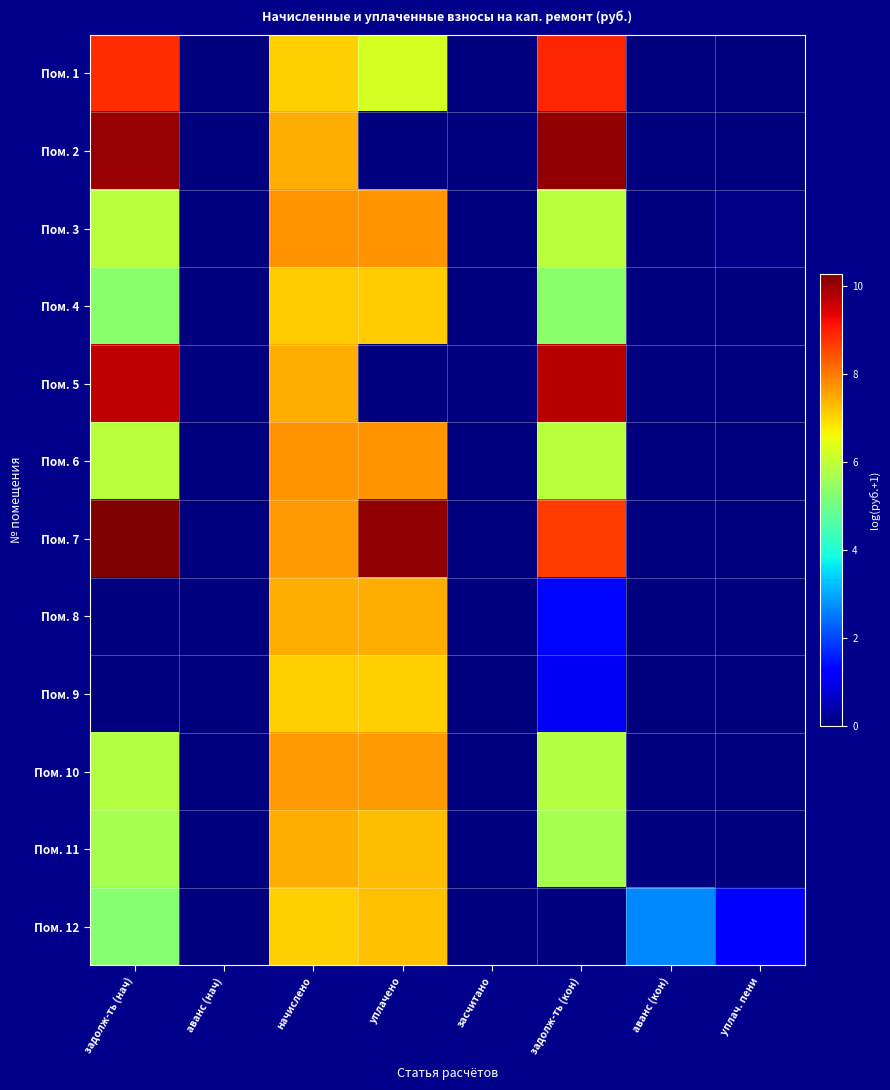

Reading left to right, list all the values displayed in this chart.

Пом. 1: задолж-ть (нач)=8.8	аванс (нач)=0.0	начислено=7.1	уплачено=6.2	засчитано=0.0	задолж-ть (кон)=8.9	аванс (кон)=0.0	уплач. пени=0.0
Пом. 2: задолж-ть (нач)=10.0	аванс (нач)=0.0	начислено=7.4	уплачено=0.0	засчитано=0.0	задолж-ть (кон)=10.1	аванс (кон)=0.0	уплач. пени=0.0
Пом. 3: задолж-ть (нач)=5.9	аванс (нач)=0.0	начислено=7.7	уплачено=7.7	засчитано=0.0	задолж-ть (кон)=5.9	аванс (кон)=0.0	уплач. пени=0.1
Пом. 4: задолж-ть (нач)=5.3	аванс (нач)=0.0	начислено=7.1	уплачено=7.1	засчитано=0.0	задолж-ть (кон)=5.3	аванс (кон)=0.0	уплач. пени=0.0
Пом. 5: задолж-ть (нач)=9.7	аванс (нач)=0.0	начислено=7.4	уплачено=0.0	засчитано=0.0	задолж-ть (кон)=9.7	аванс (кон)=0.0	уплач. пени=0.0
Пом. 6: задолж-ть (нач)=5.9	аванс (нач)=0.0	начислено=7.7	уплачено=7.7	засчитано=0.0	задолж-ть (кон)=5.9	аванс (кон)=0.0	уплач. пени=0.0
Пом. 7: задолж-ть (нач)=10.3	аванс (нач)=0.0	начислено=7.6	уплачено=10.1	засчитано=0.0	задолж-ть (кон)=8.7	аванс (кон)=0.0	уплач. пени=0.0
Пом. 8: задолж-ть (нач)=0.0	аванс (нач)=0.0	начислено=7.4	уплачено=7.4	засчитано=0.0	задолж-ть (кон)=1.3	аванс (кон)=0.0	уплач. пени=0.0
Пом. 9: задолж-ть (нач)=0.0	аванс (нач)=0.0	начислено=7.1	уплачено=7.1	засчитано=0.0	задолж-ть (кон)=1.1	аванс (кон)=0.0	уплач. пени=0.0
Пом. 10: задолж-ть (нач)=5.8	аванс (нач)=0.0	начислено=7.6	уплачено=7.6	засчитано=0.0	задолж-ть (кон)=5.8	аванс (кон)=0.0	уплач. пени=0.0
Пом. 11: задолж-ть (нач)=5.7	аванс (нач)=0.0	начислено=7.5	уплачено=7.3	засчитано=0.0	задолж-ть (кон)=5.7	аванс (кон)=0.0	уплач. пени=0.0
Пом. 12: задолж-ть (нач)=5.3	аванс (нач)=0.0	начислено=7.1	уплачено=7.2	засчитано=0.0	задолж-ть (кон)=0.0	аванс (кон)=2.6	уплач. пени=1.1